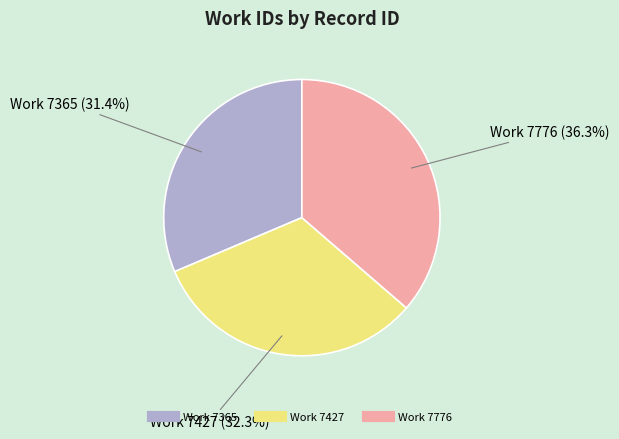

Does any single category account for the majority?

No